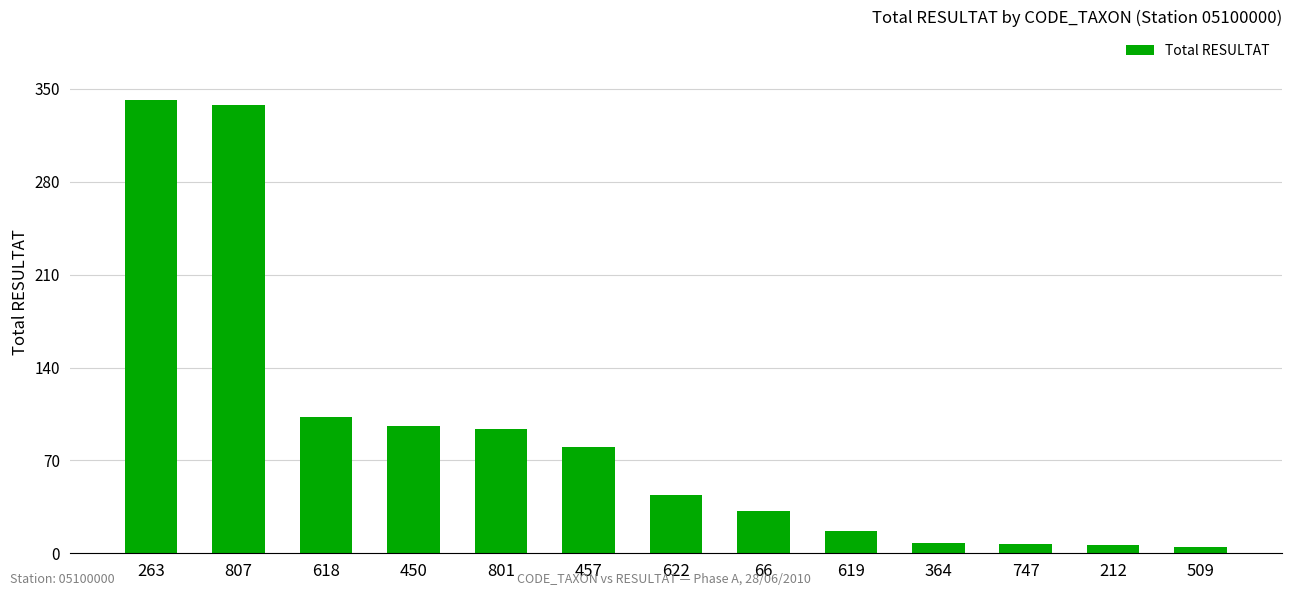

Where is the data nearest to the value 173?

618